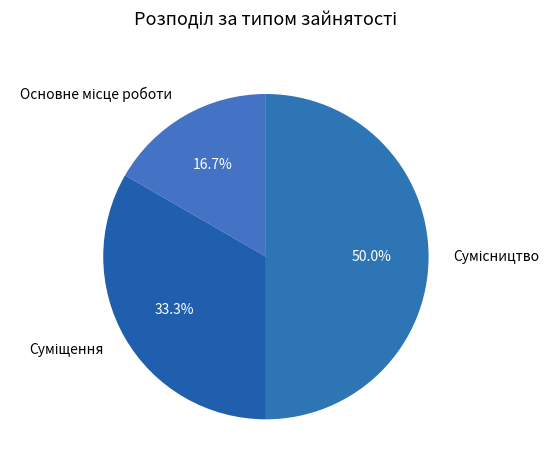

What is the change in value from Суміщення to Сумісництво?

+1